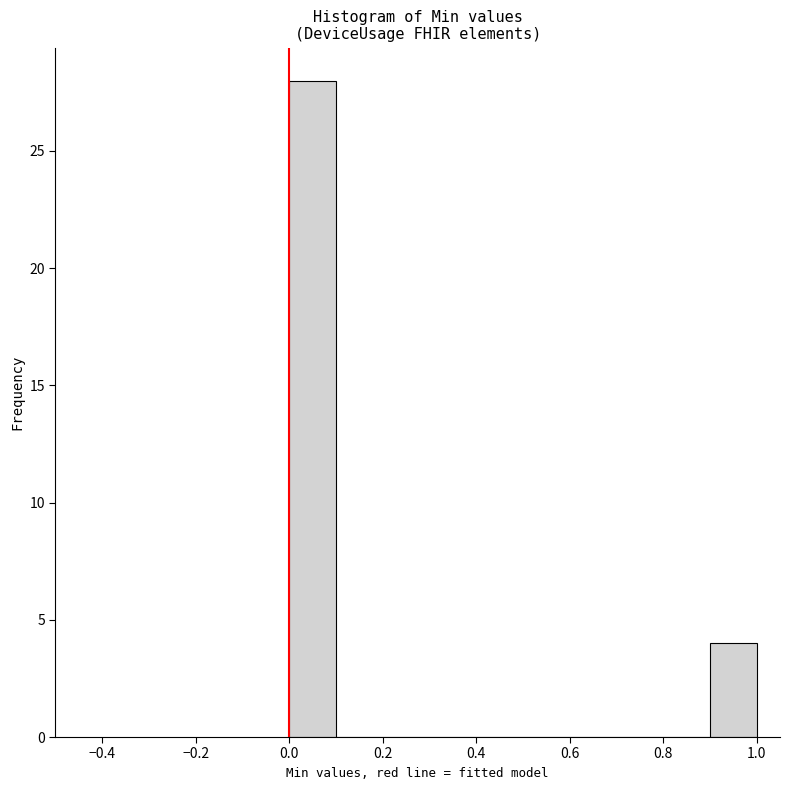

Reading left to right, transcribe this chart: for each bar, give the range it covers on the x-axis and its height. The values are not printed on the chart, so give them approximately, as read against the axis.

0.0 to 0.1: 28
0.1 to 0.2: 0
0.2 to 0.3: 0
0.3 to 0.4: 0
0.4 to 0.5: 0
0.5 to 0.6: 0
0.6 to 0.7: 0
0.7 to 0.8: 0
0.8 to 0.9: 0
0.9 to 1.0: 4